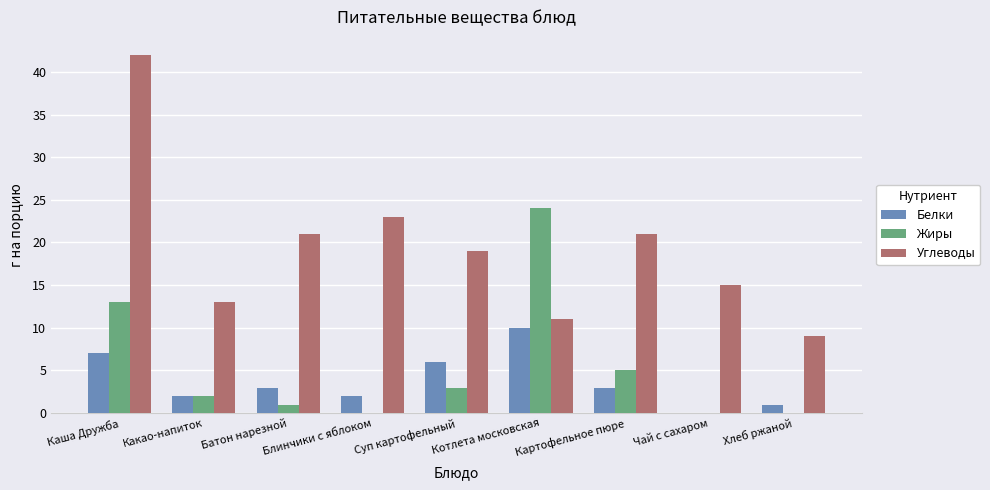

Are the bars grouped side by side (vs. stacked)?

Yes